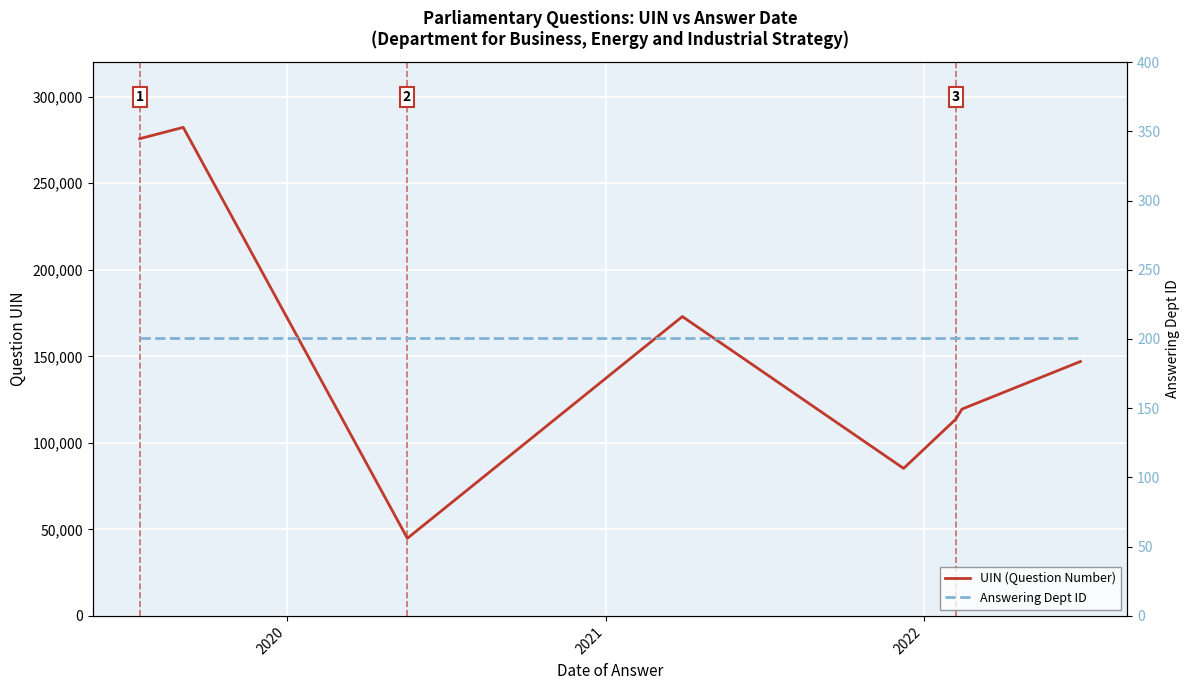

List the series in order of their overall mean, lowest first.

Answering Dept ID, UIN (Question Number)